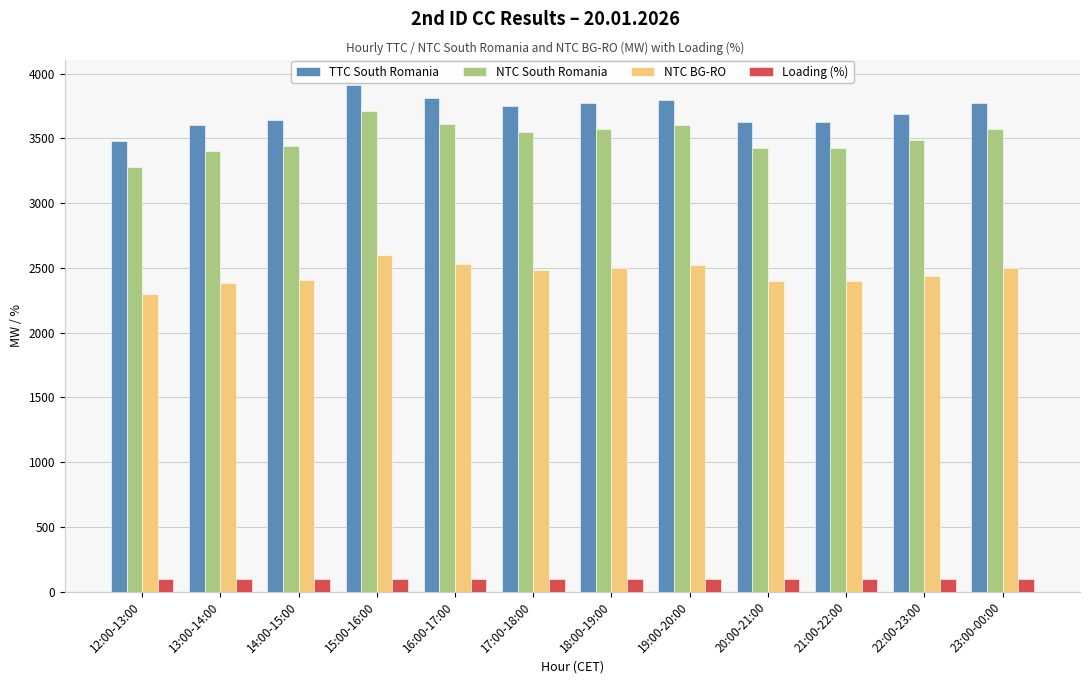

What is the difference between the highest and lowest values at 21:00-22:00?

3524